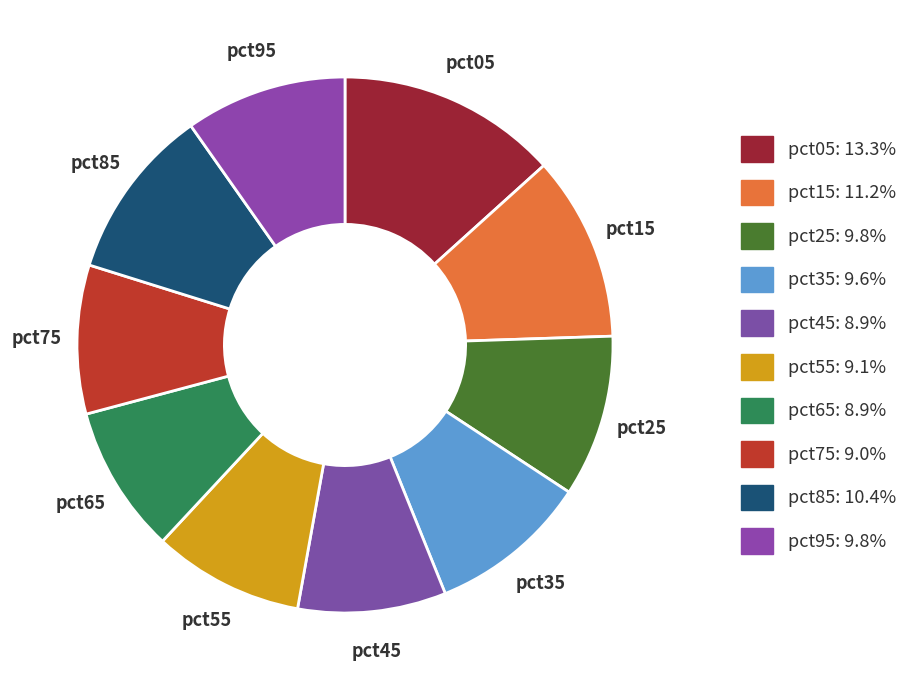

Approximately how many times larger is the value at pct75 compared to pct25?

0.9